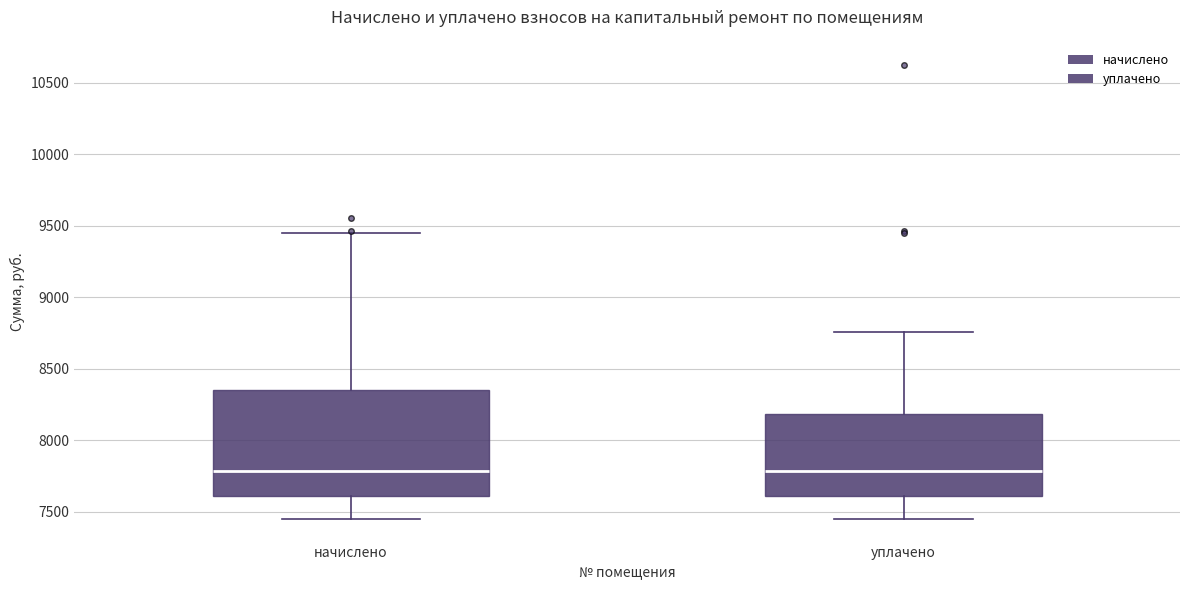

Where does the lower whisker of the box for начислено end on the y-axis? The values are not printed on the chart, so give them approximately, as read against the axis.

7450